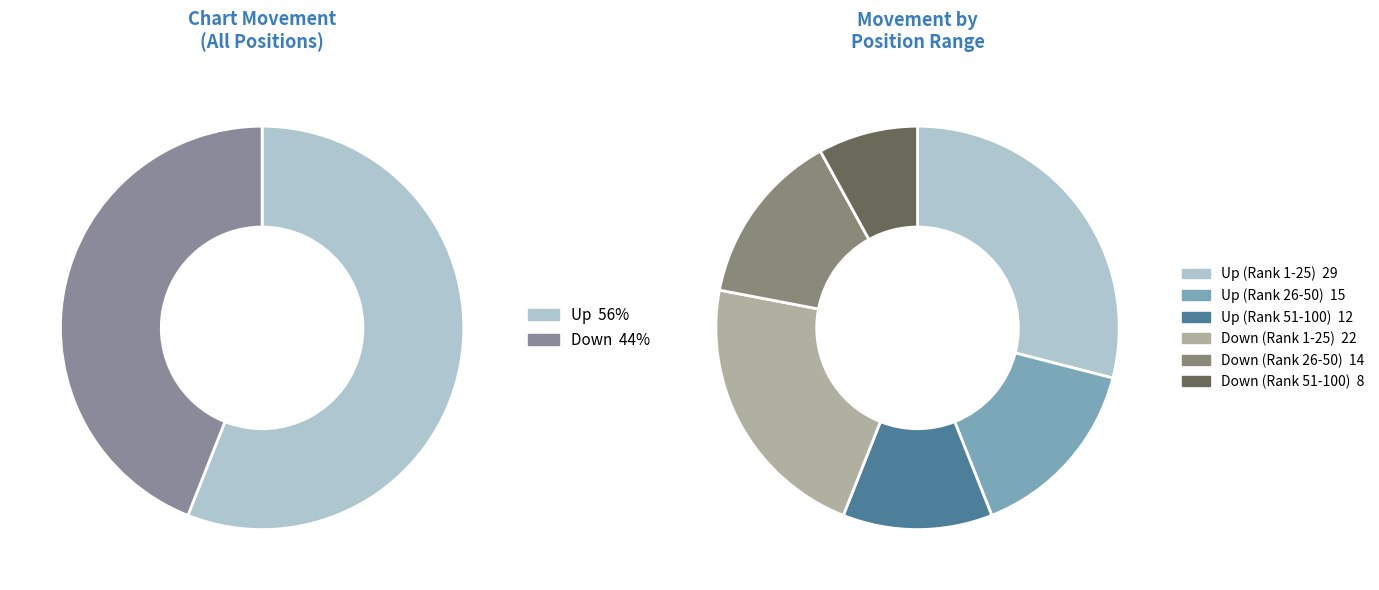

What is the smallest slice in the pie chart?

down